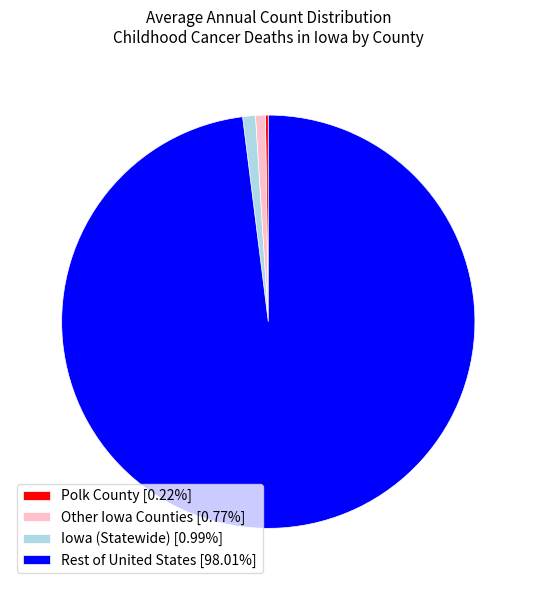

Is there any slice that represents more than half of the pie?

Yes